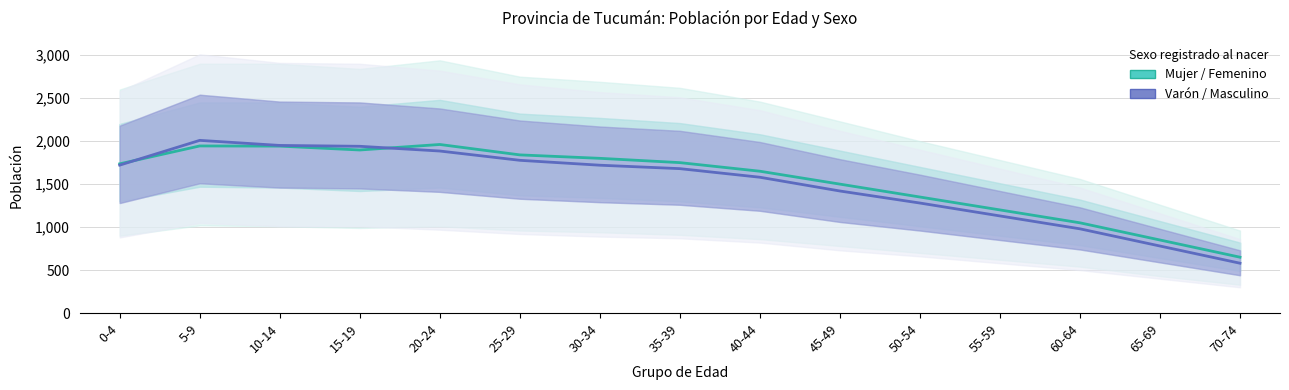

What is the minimum value for Mujer / Femenino?

650